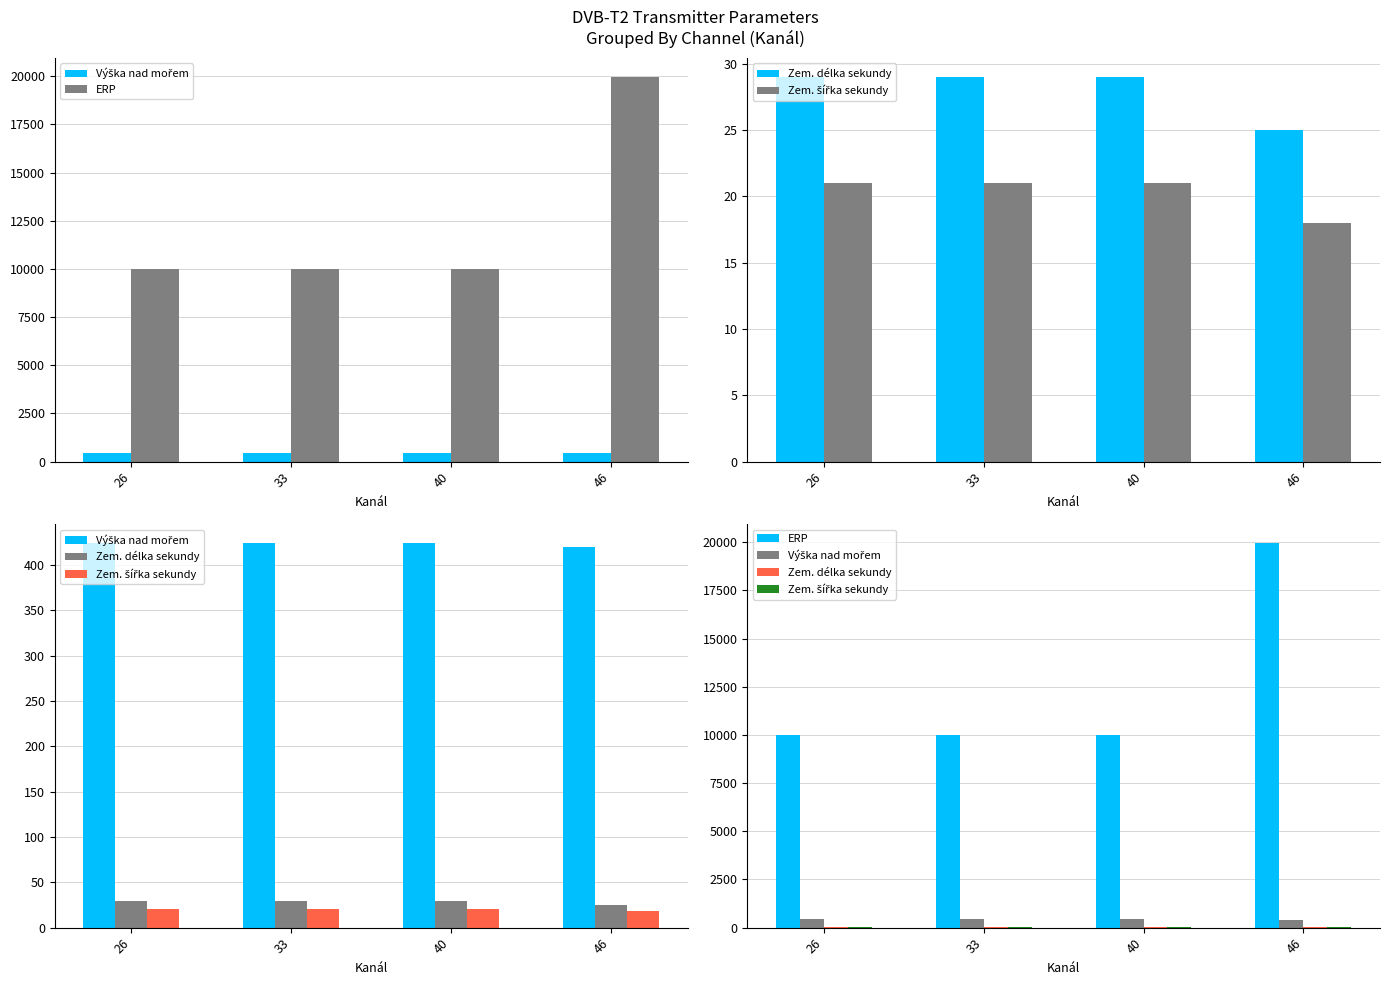

Is it true that Zem. délka sekundy equals 51 at 26?

False